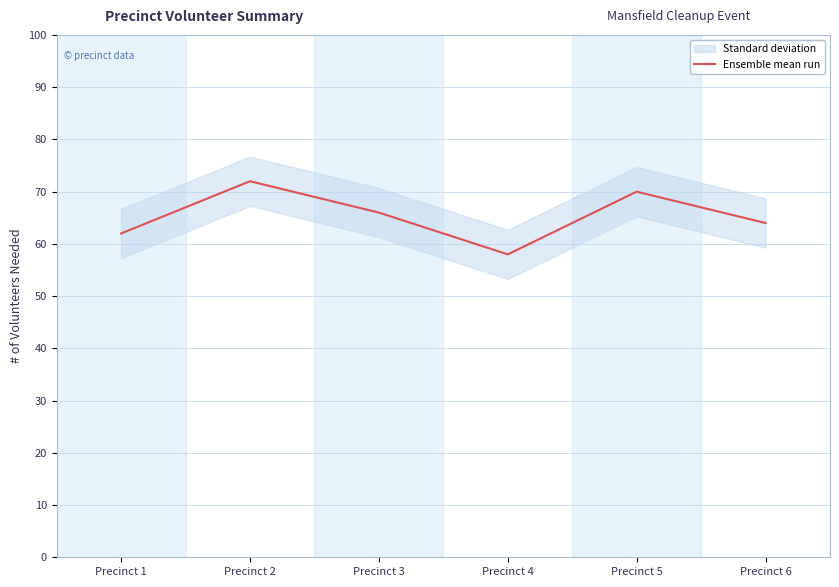

What is the change in value from Precinct 2 to Precinct 4?

-14